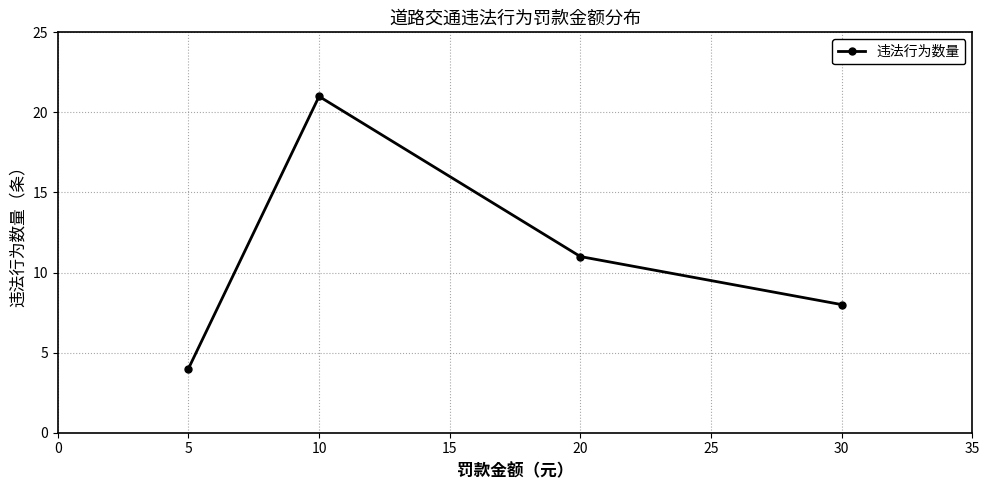

What value does the data have at 5?

4